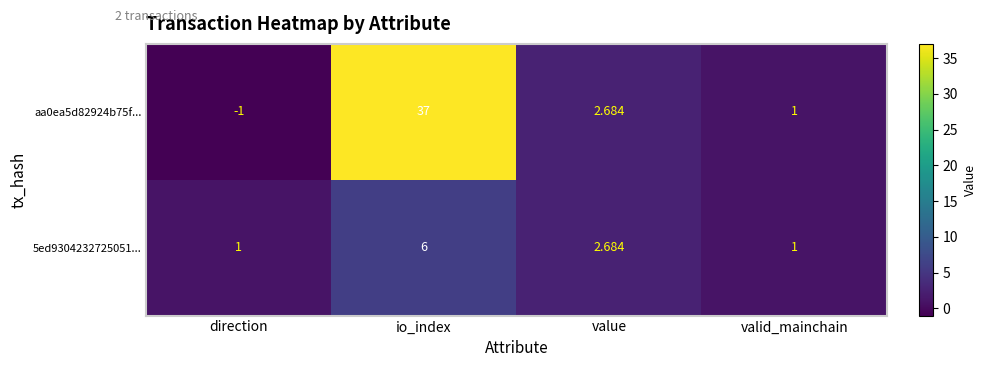

Is the value of aa0ea5d82924b75f... at value greater than the value of 5ed9304232725051... at direction?

Yes